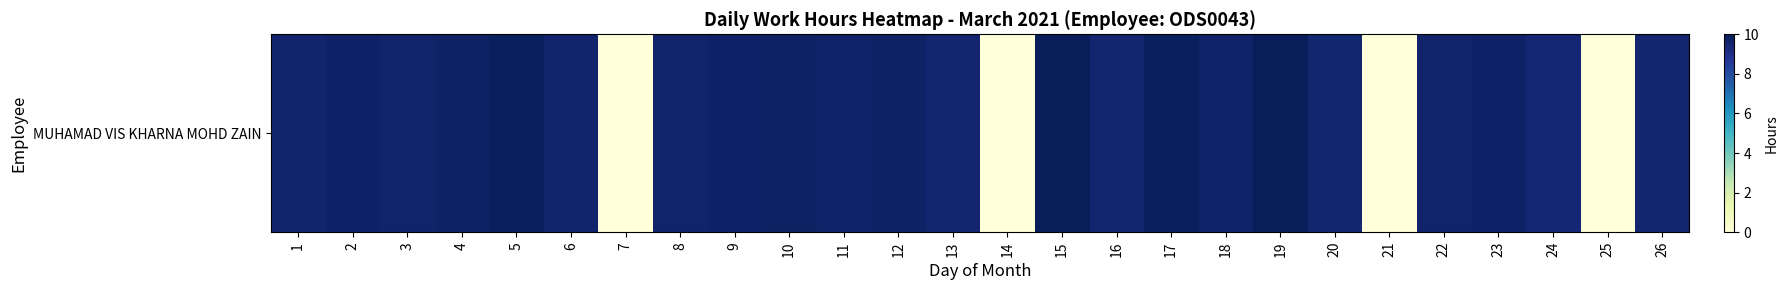

What is the average value?

8.2